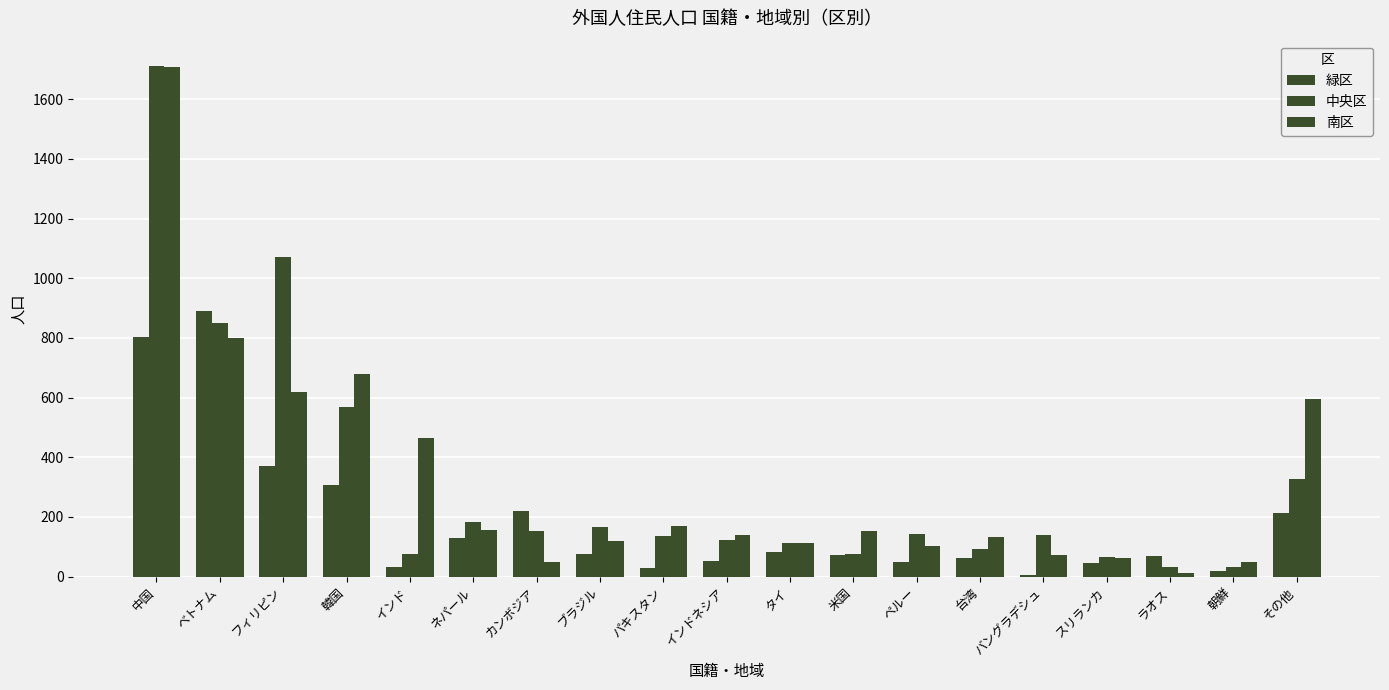

How many groups of bars are there?

19